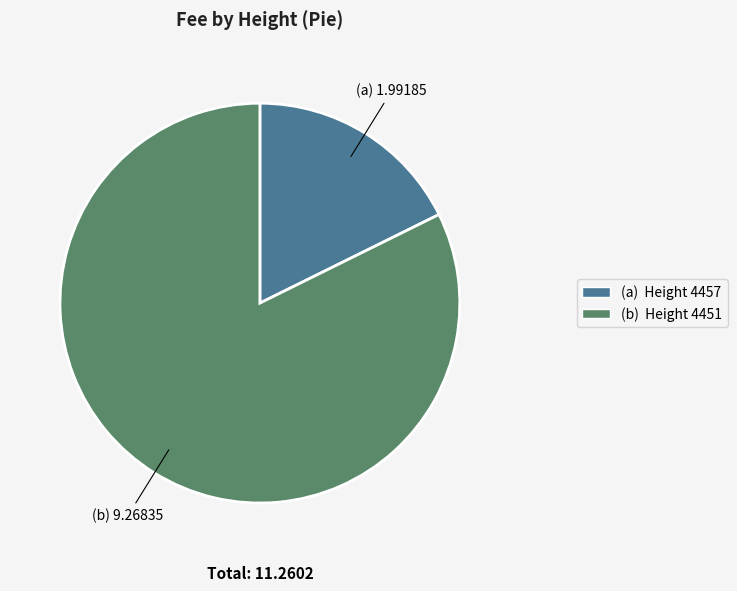

Is there any slice that represents more than half of the pie?

Yes